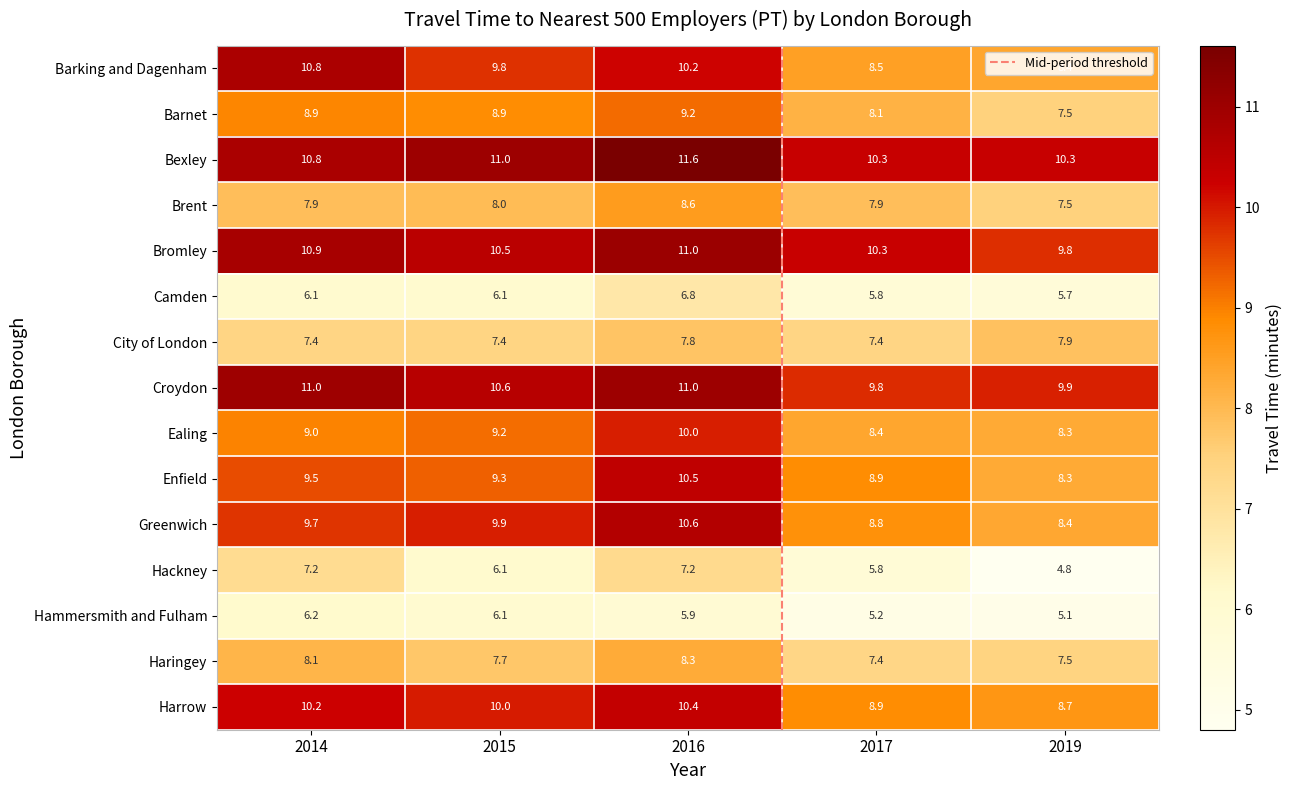

Reading left to right, extract all data points from this chart.

Barking and Dagenham: 10.8	9.8	10.2	8.5	8.4
Barnet: 8.9	8.9	9.2	8.1	7.5
Bexley: 10.8	11.0	11.6	10.3	10.3
Brent: 7.9	8.0	8.6	7.9	7.5
Bromley: 10.9	10.5	11.0	10.3	9.8
Camden: 6.1	6.1	6.8	5.8	5.7
City of London: 7.4	7.4	7.8	7.4	7.9
Croydon: 11.0	10.6	11.0	9.8	9.9
Ealing: 9.0	9.2	10.0	8.4	8.3
Enfield: 9.5	9.3	10.5	8.9	8.3
Greenwich: 9.7	9.9	10.6	8.8	8.4
Hackney: 7.2	6.1	7.2	5.8	4.8
Hammersmith and Fulham: 6.2	6.1	5.9	5.2	5.1
Haringey: 8.1	7.7	8.3	7.4	7.5
Harrow: 10.2	10.0	10.4	8.9	8.7